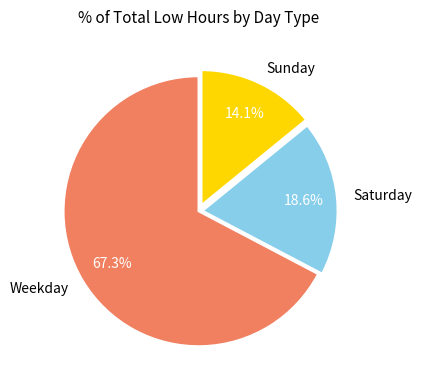

To the nearest percent, what is the average slice percentage?

33%